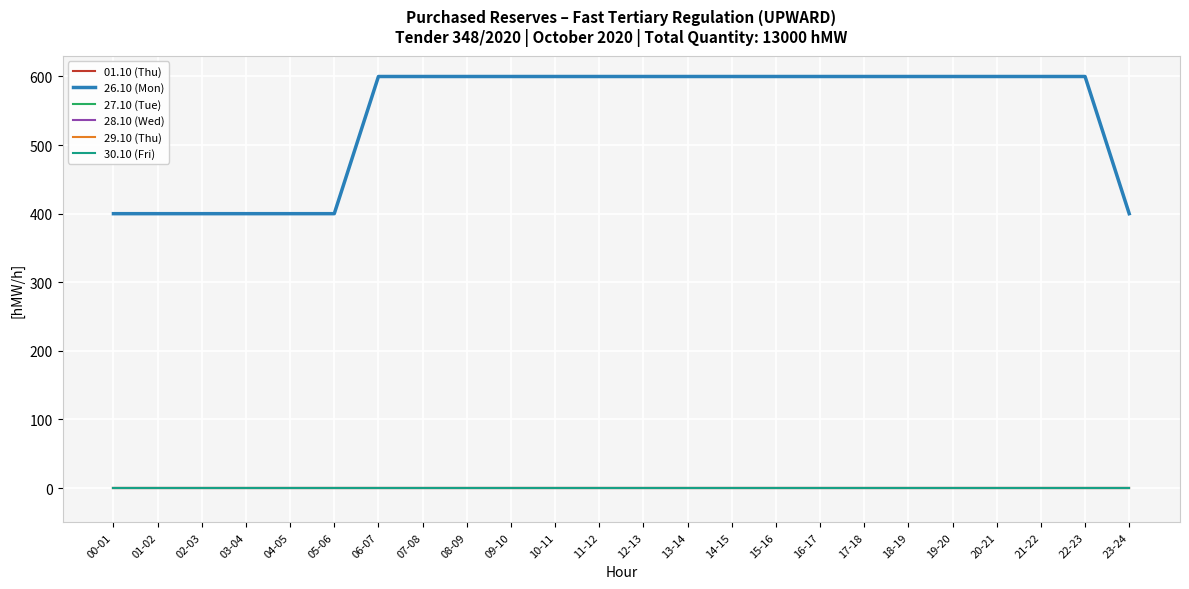

Is this an area chart (filled region under the line)?

No